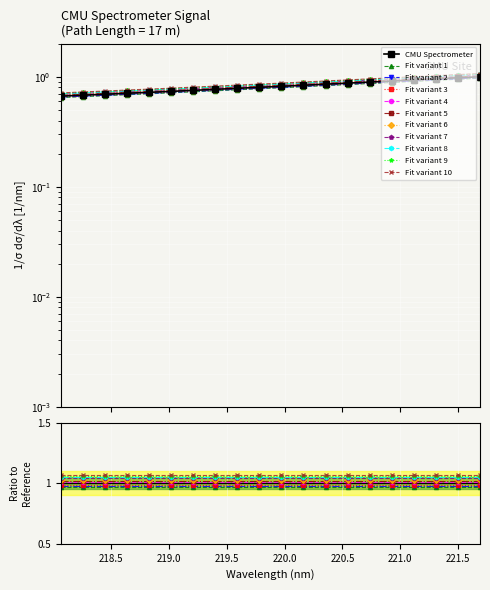

What is the difference between the second highest and minimum values?

0.3